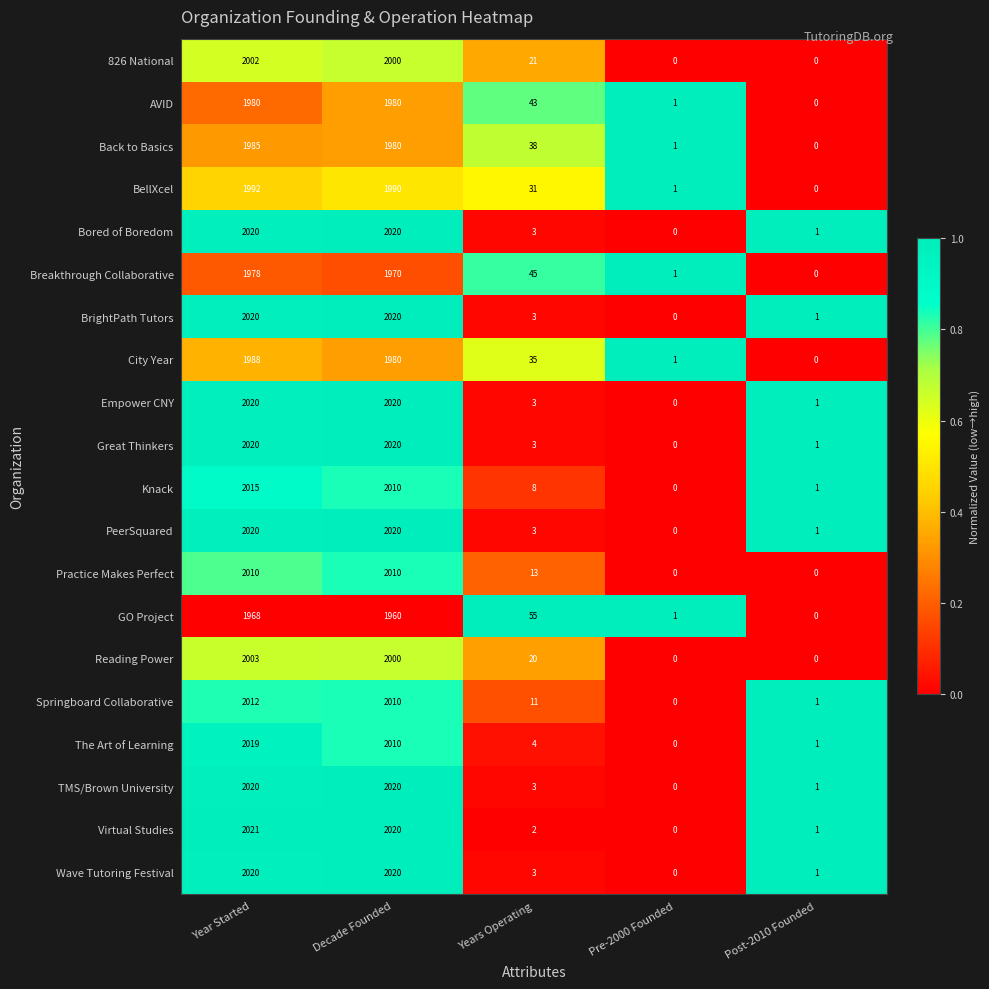

True or false: AVID has a value of -1035 at Post-2010 Founded.

False